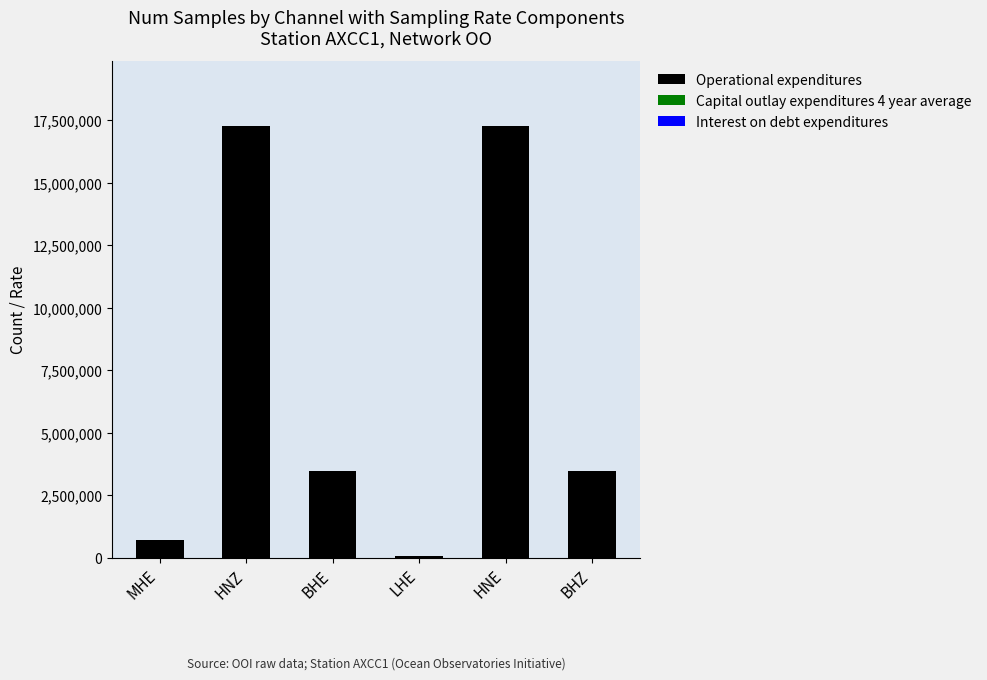

What is the highest value of the Operational expenditures series?

17279999